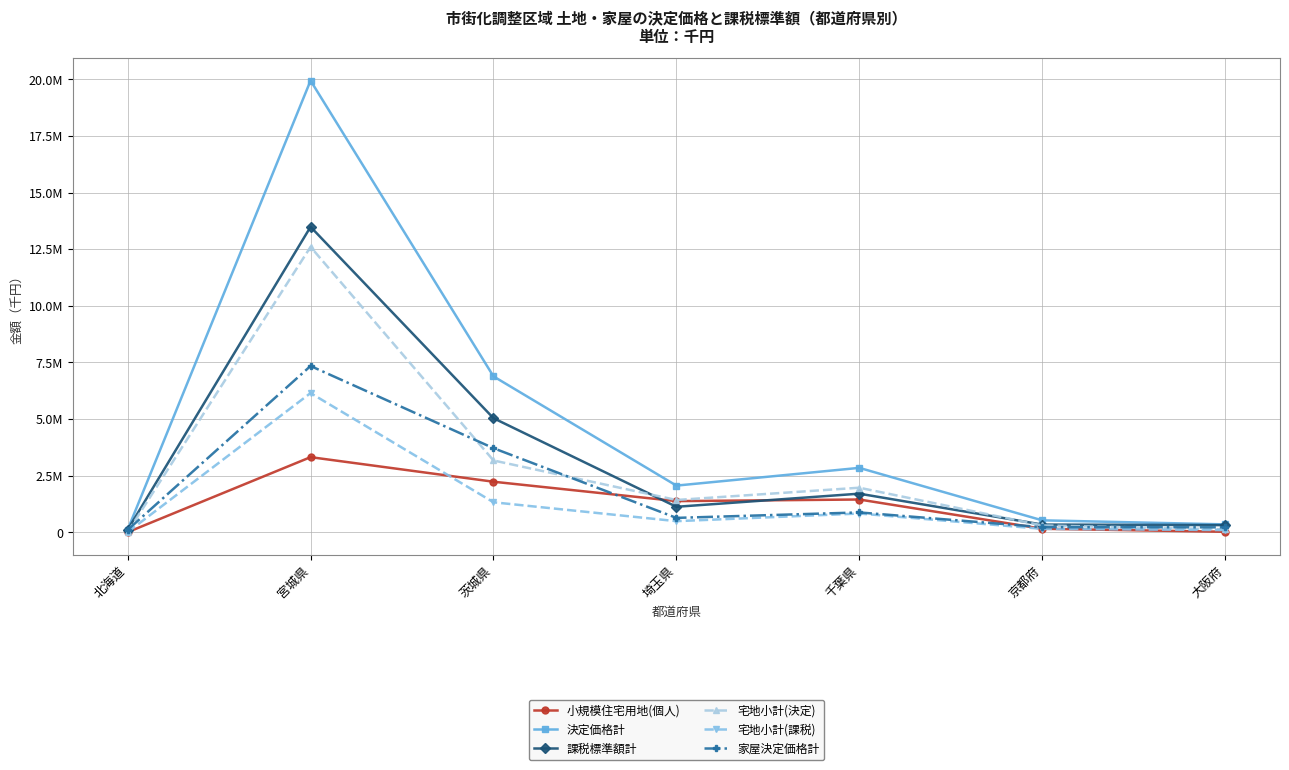

Is this an area chart (filled region under the line)?

No